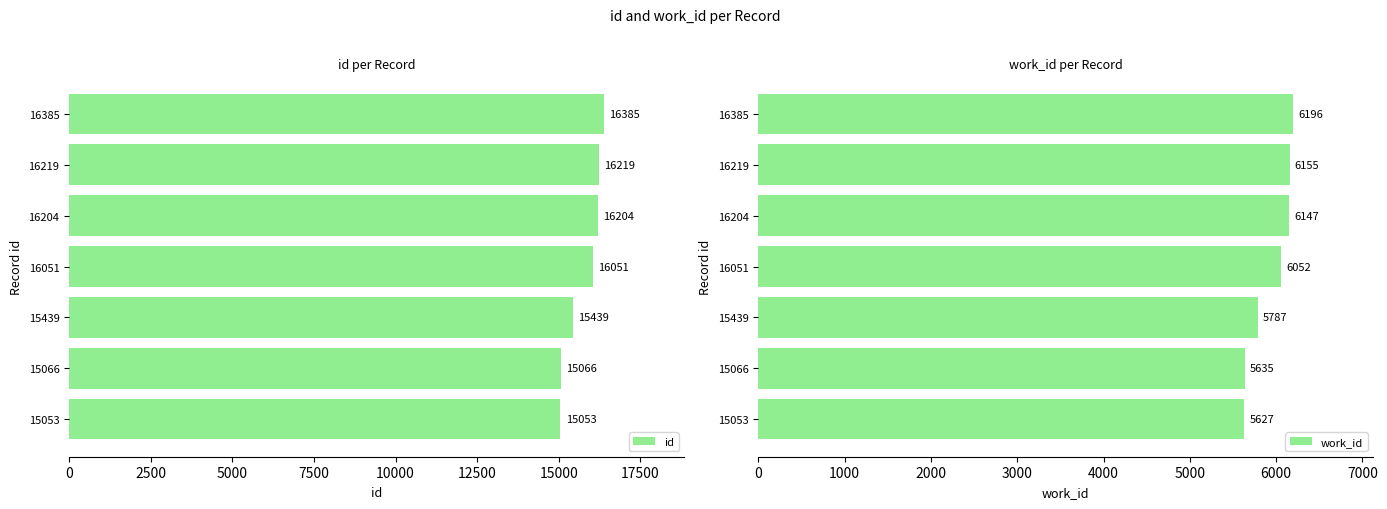

True or false: id has a value of 16051 at 16051.

True